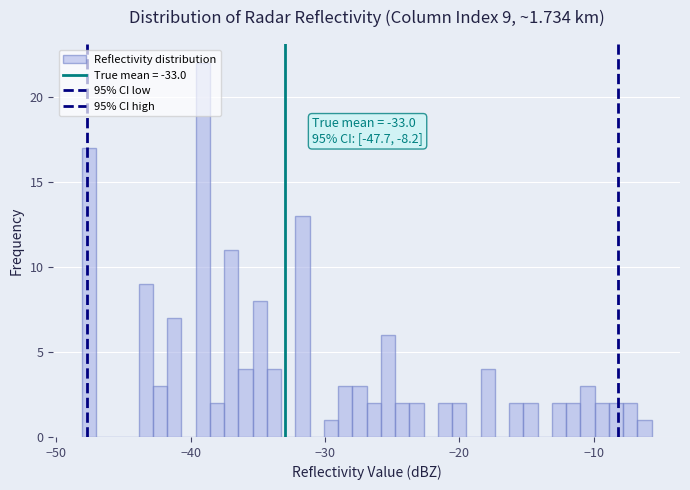

Around what value on the x-axis is the tallest bar? Give the approximate position of its centre, as read against the axis.

-39